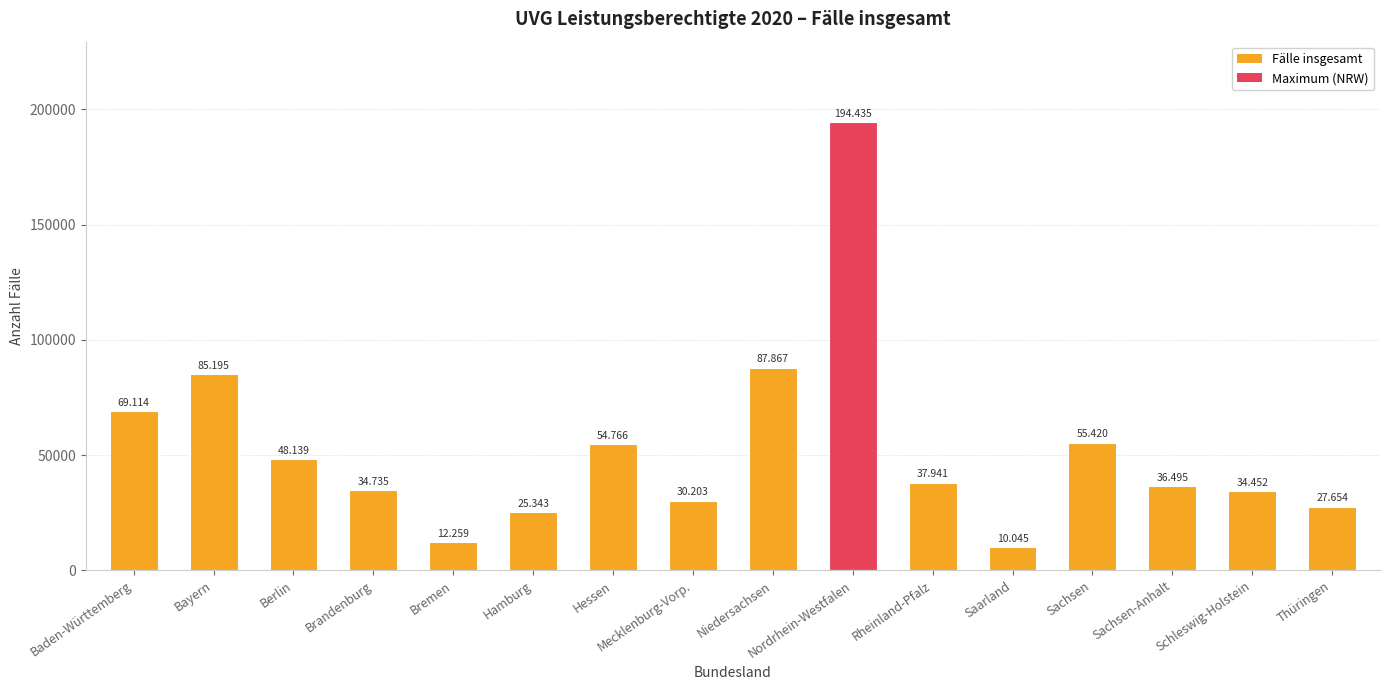

What is the ratio of the value at Baden-Württemberg to the value at Bremen?

5.6